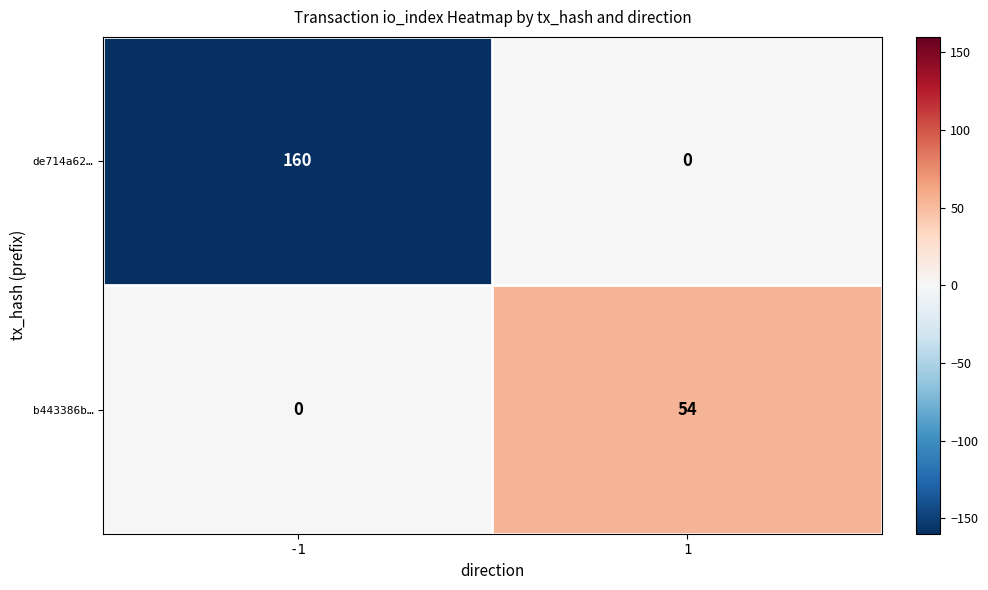

What is the difference between the highest and lowest values at -1?

160